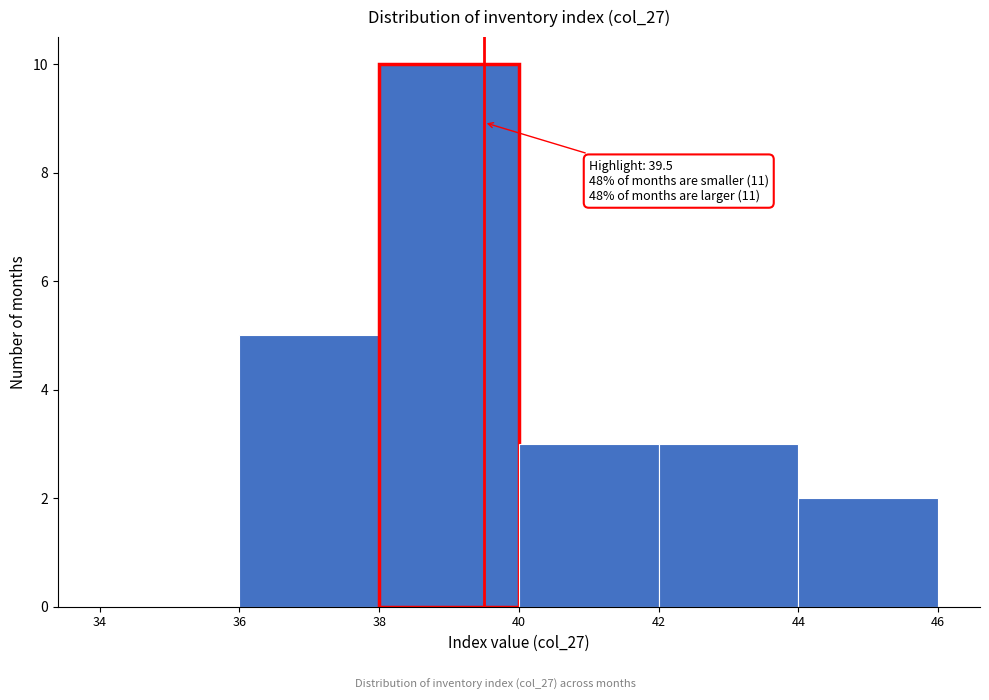

Over which range of the x-axis is the bar tallest?

38 to 40